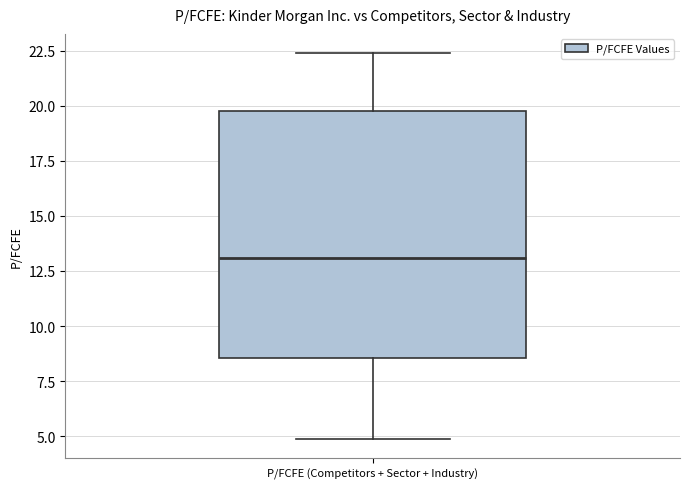

Transcribe this box plot: give where the median line is, the range the box spans, and where the two whiskers end, as read against the y-axis. The values are not printed on the chart, so give them approximately, as read against the axis.

median 13.0, box 8.5 to 20.0, whiskers 5.0 to 22.5